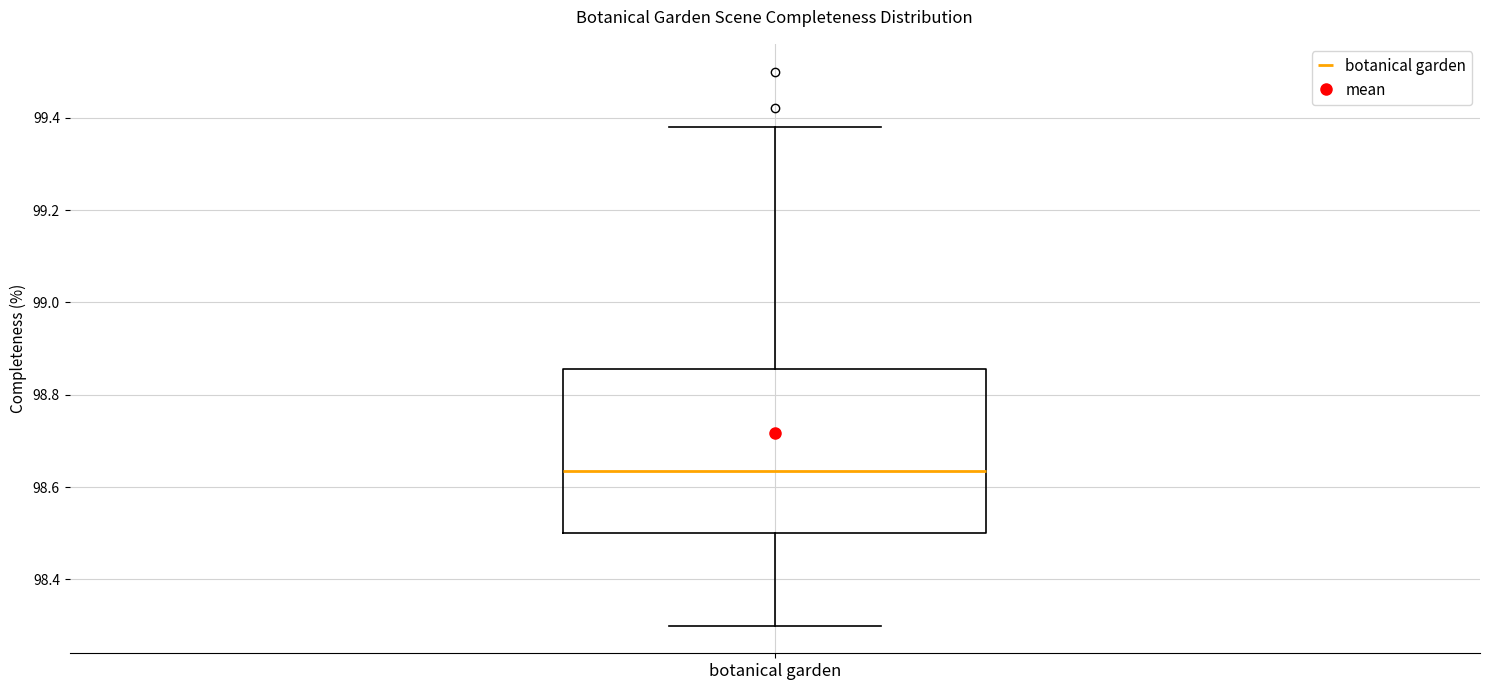

Read this box plot against the y-axis: the position of the median line, the range covered by the box, and the ends of both whiskers. The values are not printed on the chart, so give them approximately, as read against the axis.

median 98.64, box 98.50 to 98.86, whiskers 98.30 to 99.38